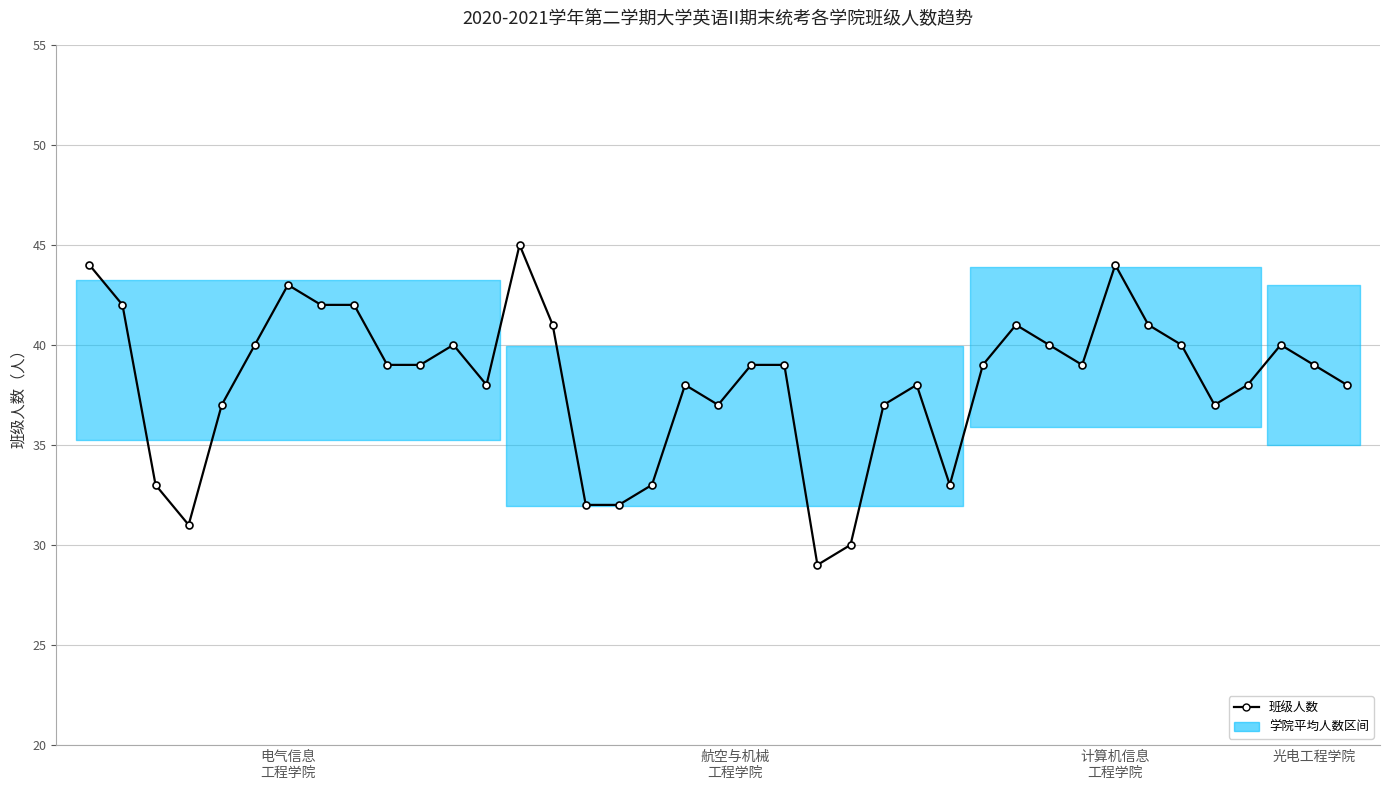

What is the sum of the values at 16 and 6?

75